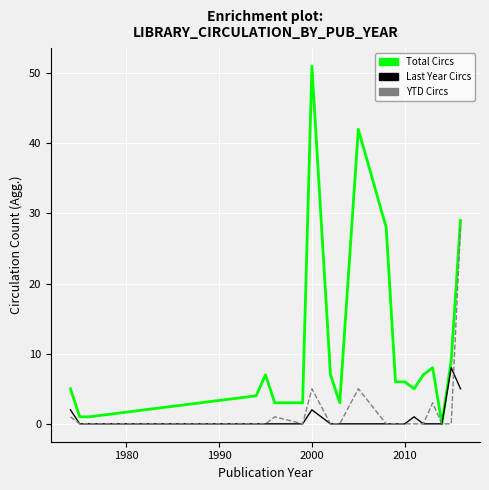

What is the average value of the Last Year Circs series?

1